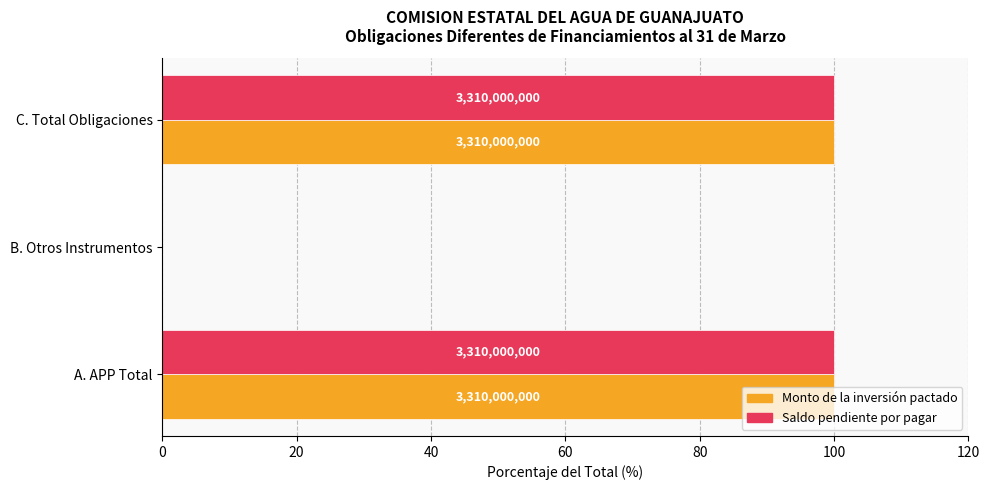

What is the greatest value displayed?

100